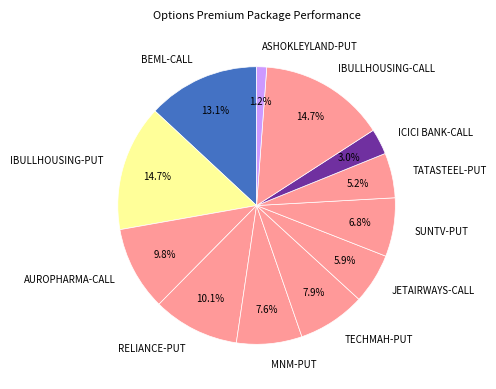

Does TECHMAH-PUT represent more than half of the total?

No